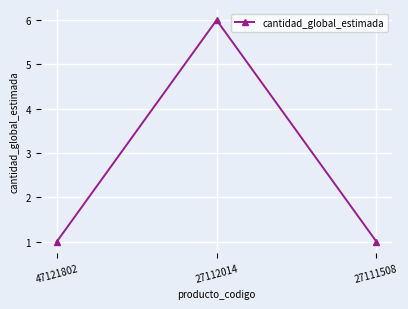

Between 47121802 and 27112014, which is larger?

27112014